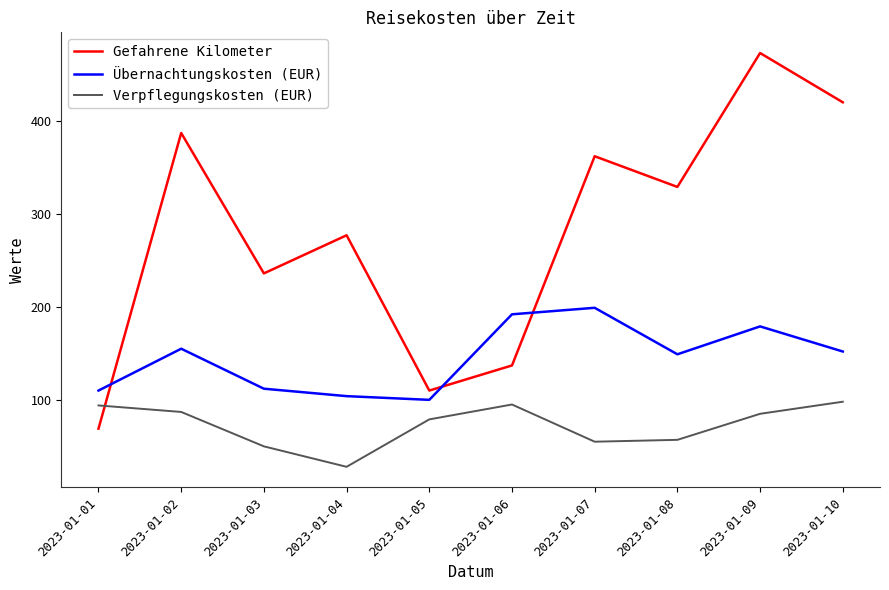

Count the number of categories in the chart.

10